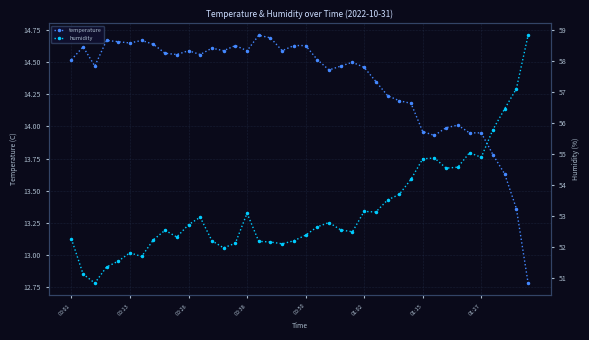

At which label does humidity reach its peak?

39